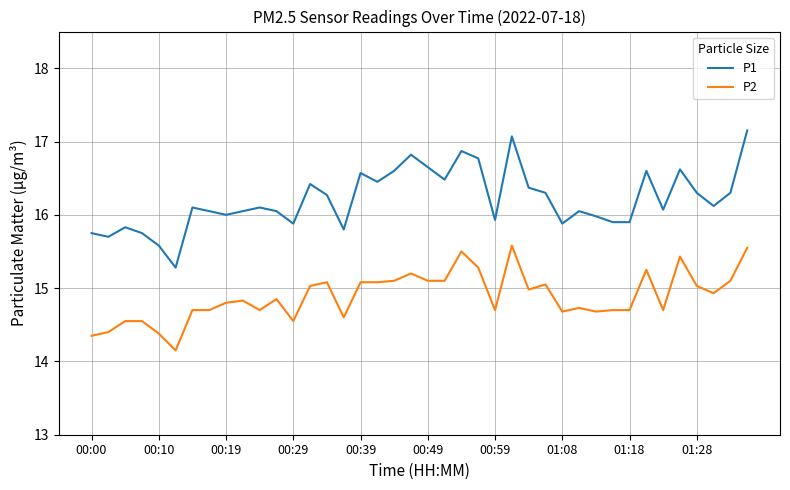

Which series has the largest range (max minus min)?

P1